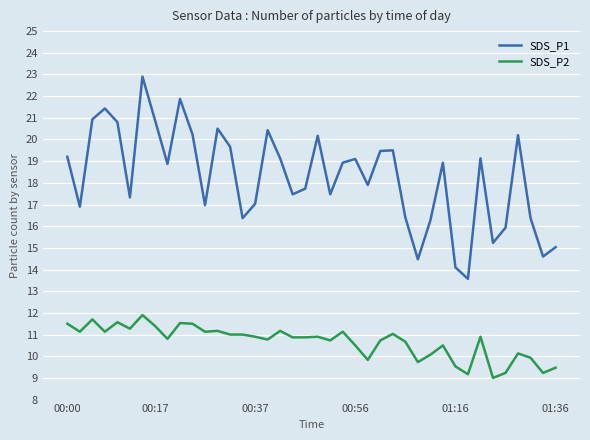

Which series has the largest range (max minus min)?

SDS_P1